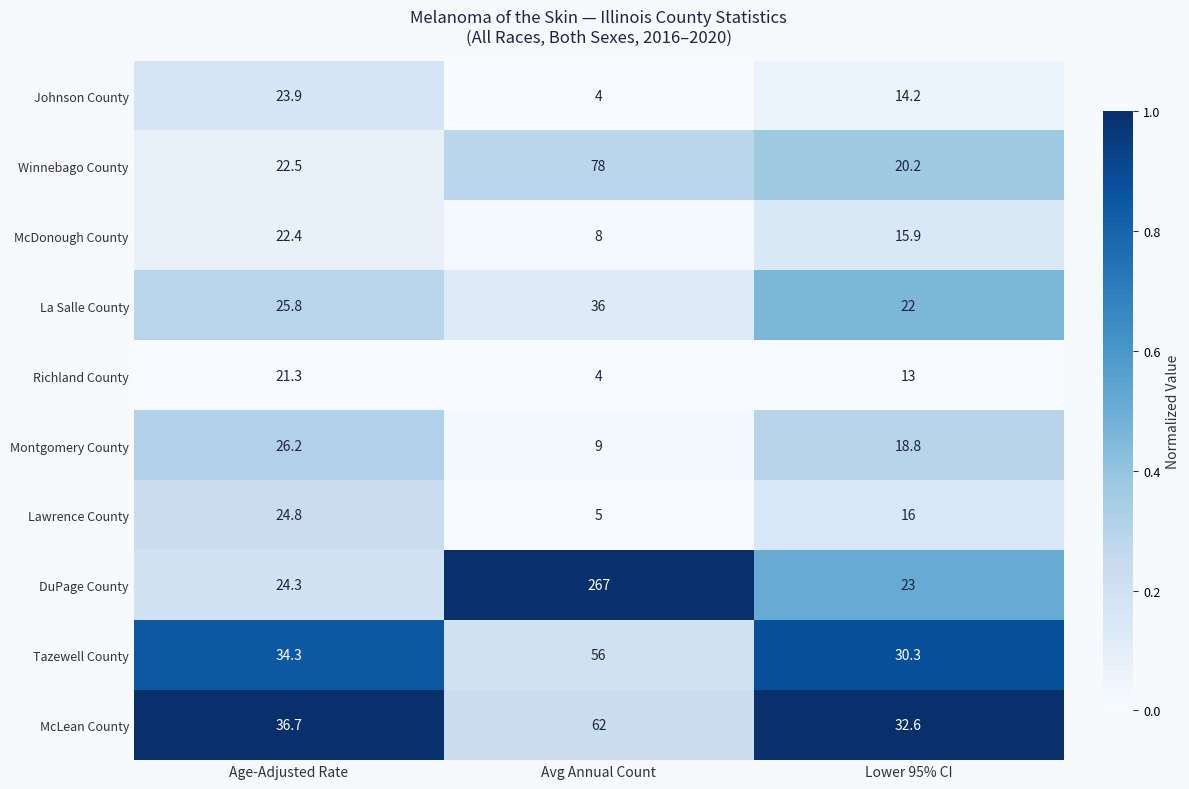

Reading left to right, extract all data points from this chart.

Johnson County: 23.9	4.0	14.2
Winnebago County: 22.5	78.0	20.2
McDonough County: 22.4	8.0	15.9
La Salle County: 25.8	36.0	22.0
Richland County: 21.3	4.0	13.0
Montgomery County: 26.2	9.0	18.8
Lawrence County: 24.8	5.0	16.0
DuPage County: 24.3	267.0	23.0
Tazewell County: 34.3	56.0	30.3
McLean County: 36.7	62.0	32.6